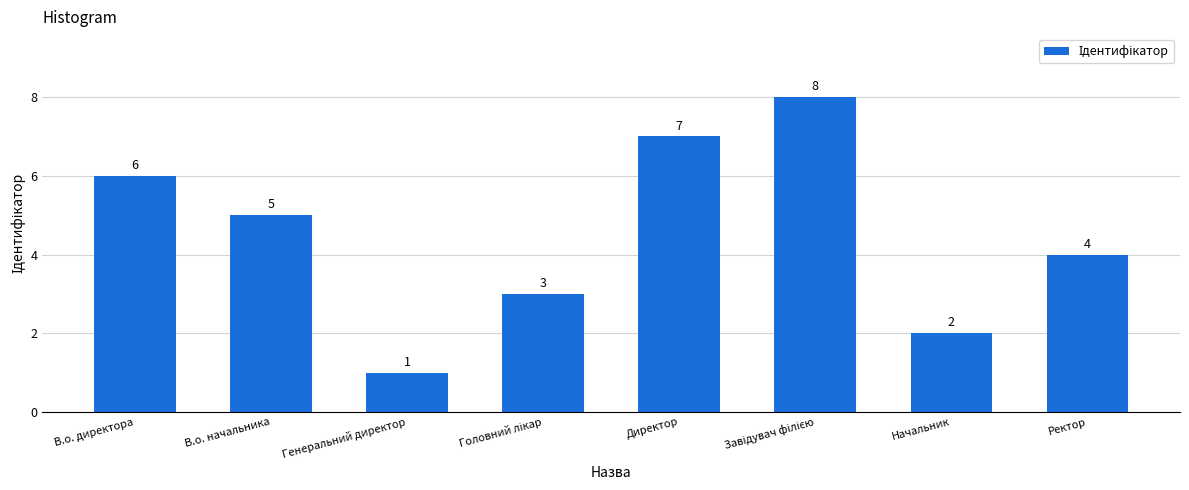

What value does the data have at Ректор?

4